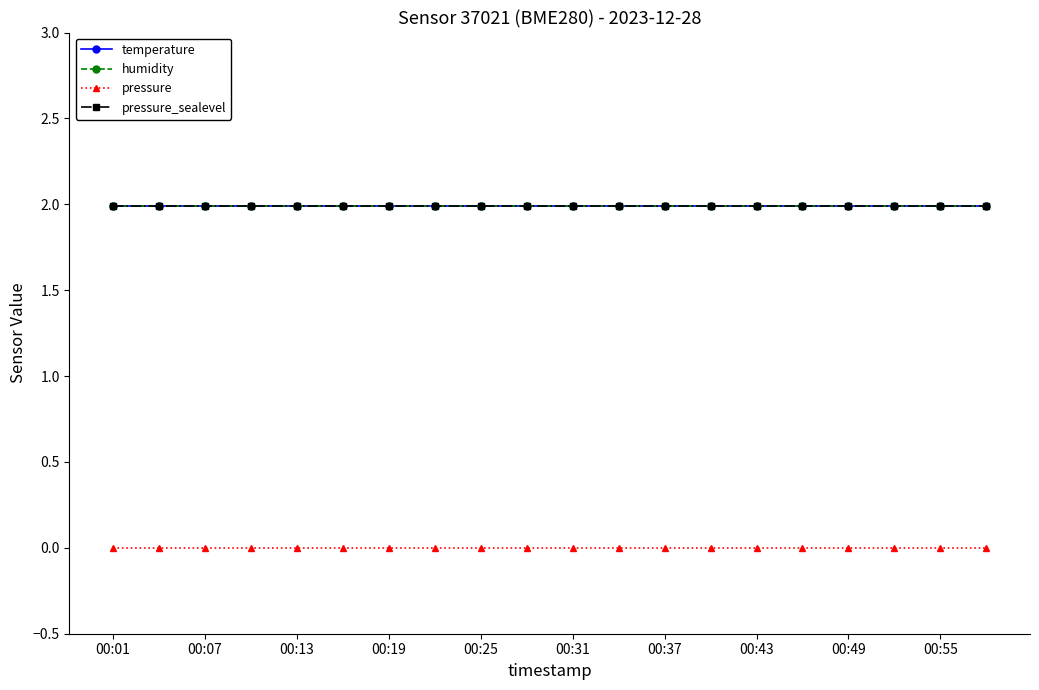

Reading right to left, list all the values displayed in this chart.

temperature: 2.0	2.0	2.0	2.0	2.0	2.0	2.0	2.0	2.0	2.0	2.0	2.0	2.0	2.0	2.0	2.0	2.0	2.0	2.0	2.0
humidity: 2.0	2.0	2.0	2.0	2.0	2.0	2.0	2.0	2.0	2.0	2.0	2.0	2.0	2.0	2.0	2.0	2.0	2.0	2.0	2.0
pressure: 0.0	0.0	0.0	0.0	0.0	0.0	0.0	0.0	0.0	0.0	0.0	0.0	0.0	0.0	0.0	0.0	0.0	0.0	0.0	0.0
pressure_sealevel: 2.0	2.0	2.0	2.0	2.0	2.0	2.0	2.0	2.0	2.0	2.0	2.0	2.0	2.0	2.0	2.0	2.0	2.0	2.0	2.0